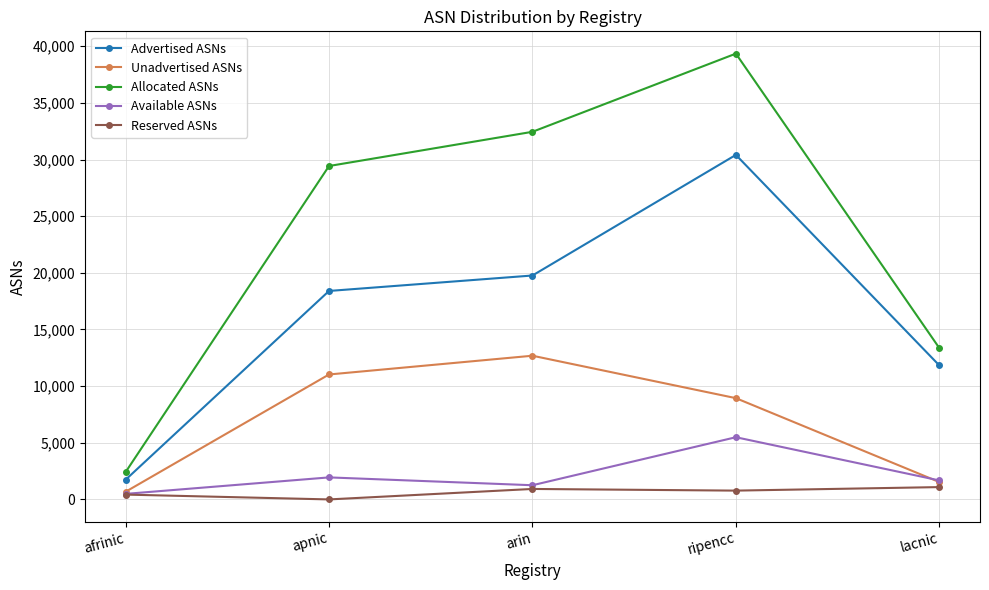

Is the value of Unadvertised ASNs at arin greater than the value of Allocated ASNs at arin?

No